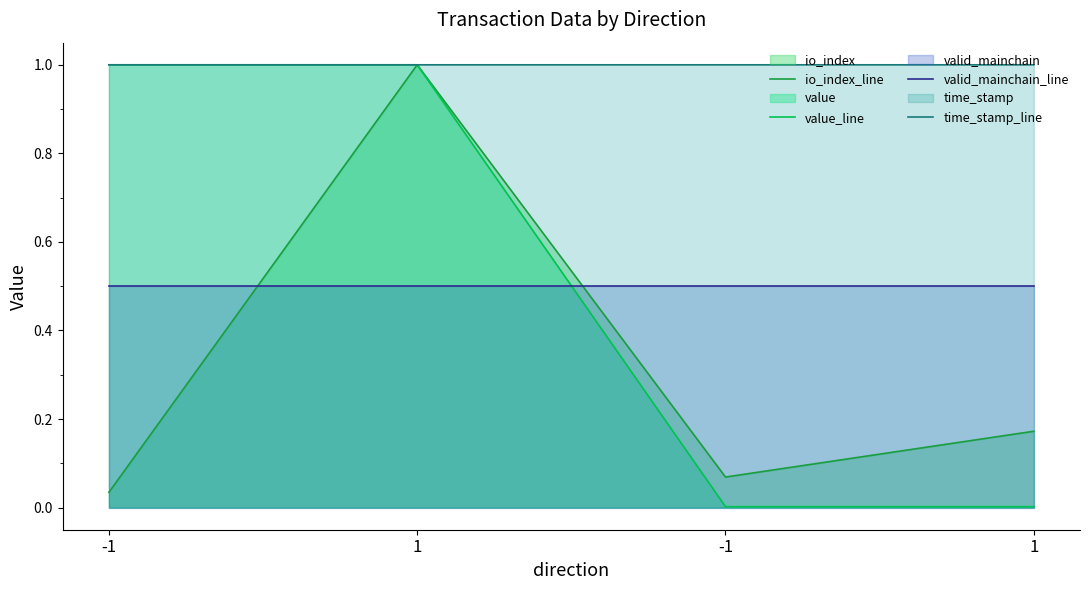

How many lines are shown in the chart?

4